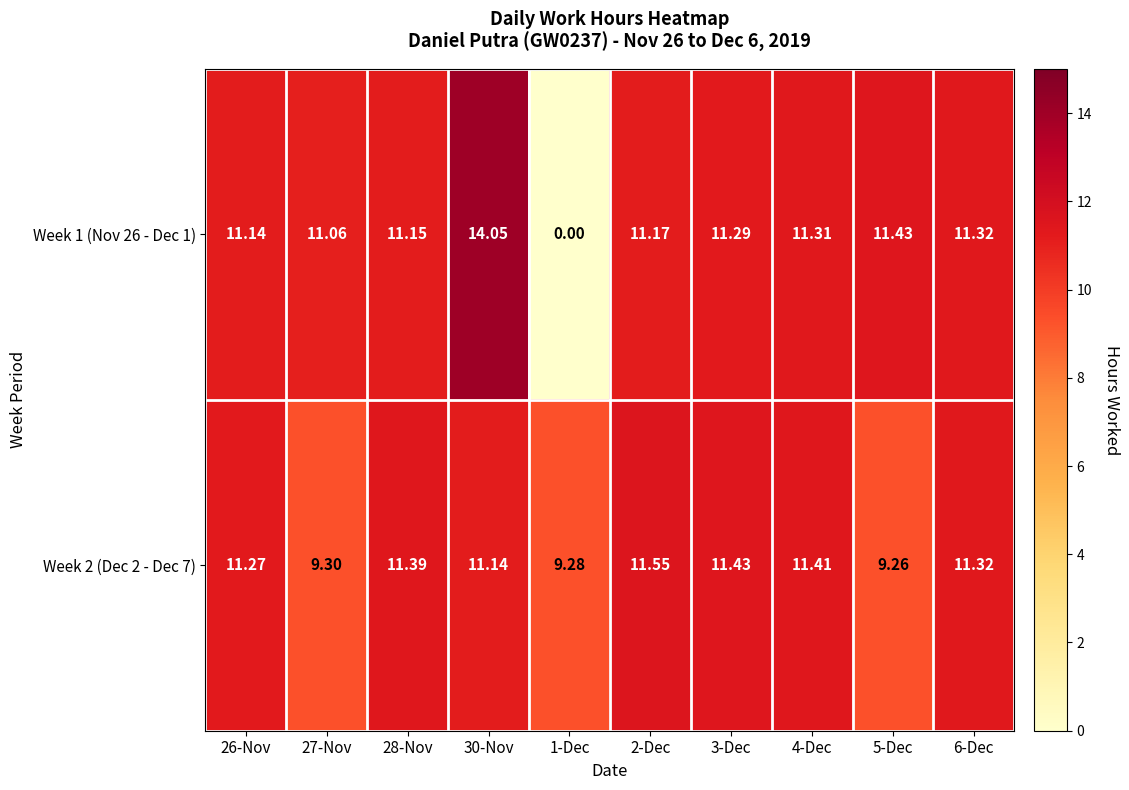

Is the value of Week 1 (Nov 26 - Dec 1) at 6-Dec greater than the value of Week 2 (Dec 2 - Dec 7) at 27-Nov?

Yes